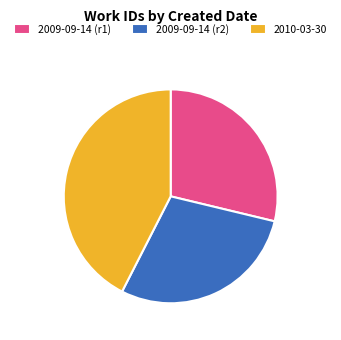

True or false: 2010-03-30 accounts for 53% of the total.

False